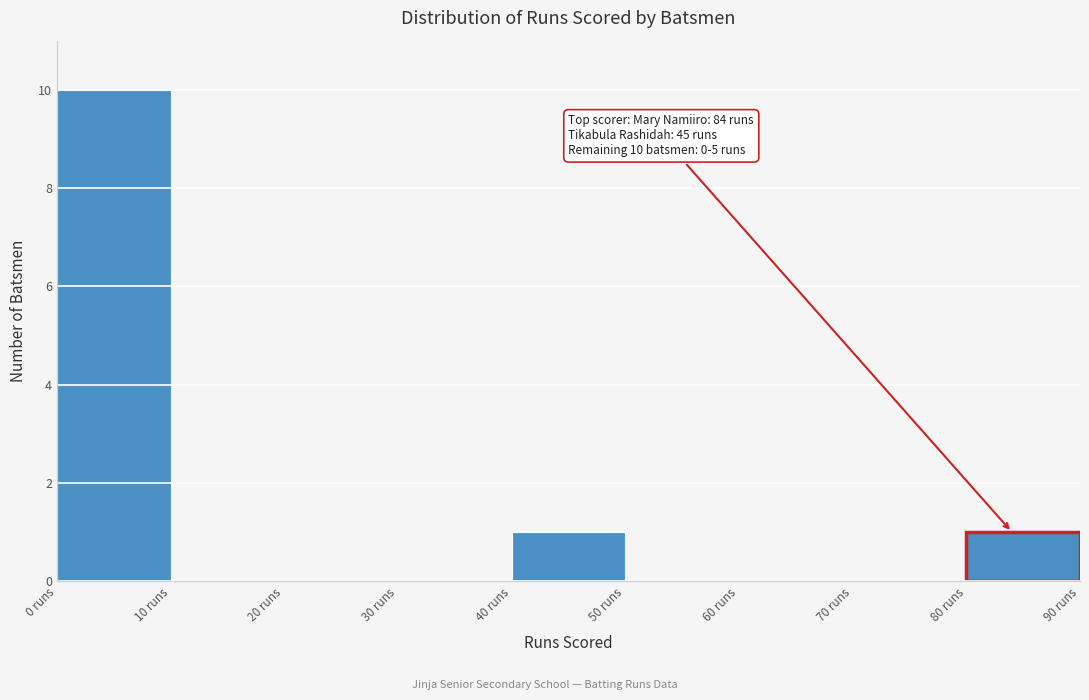

Over which range of the x-axis is the bar tallest?

0 to 10